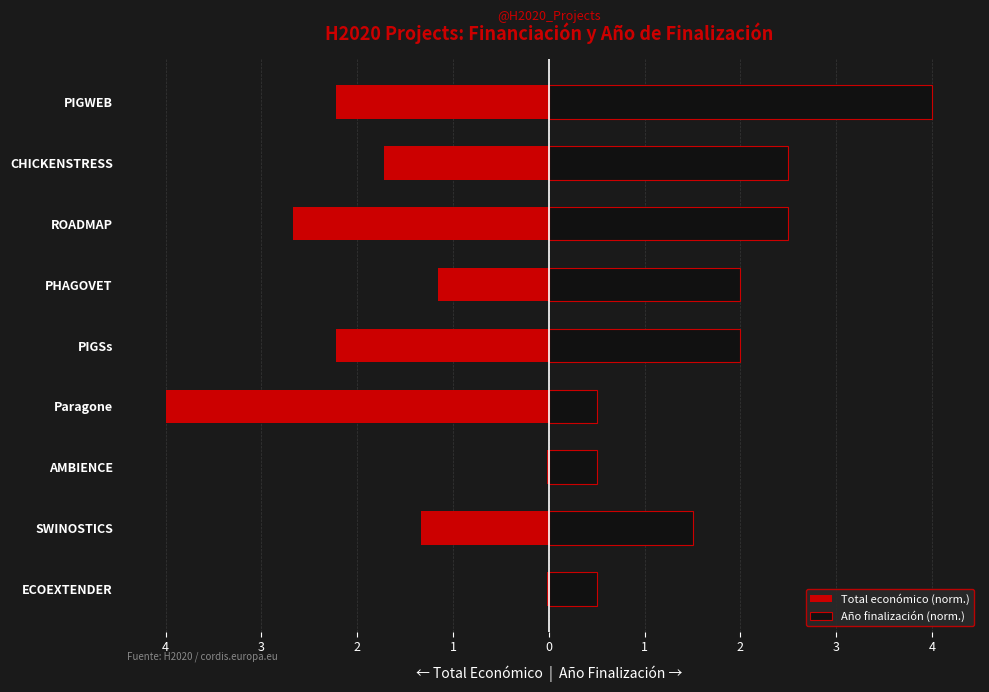

Rank the series by their average value, from lowest to highest.

Total económico (norm.), Año finalización (norm.)